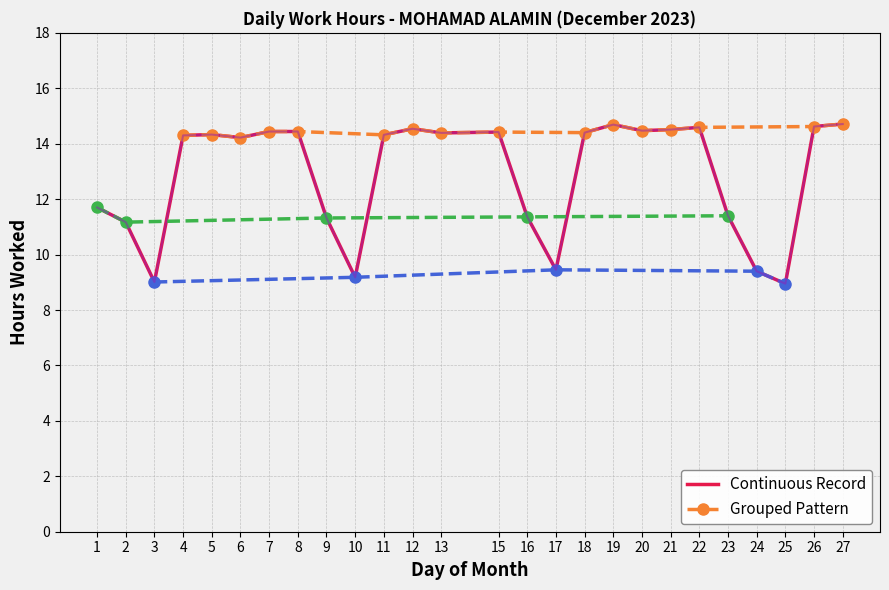

The value at 22 is 14.6. True or false?

True